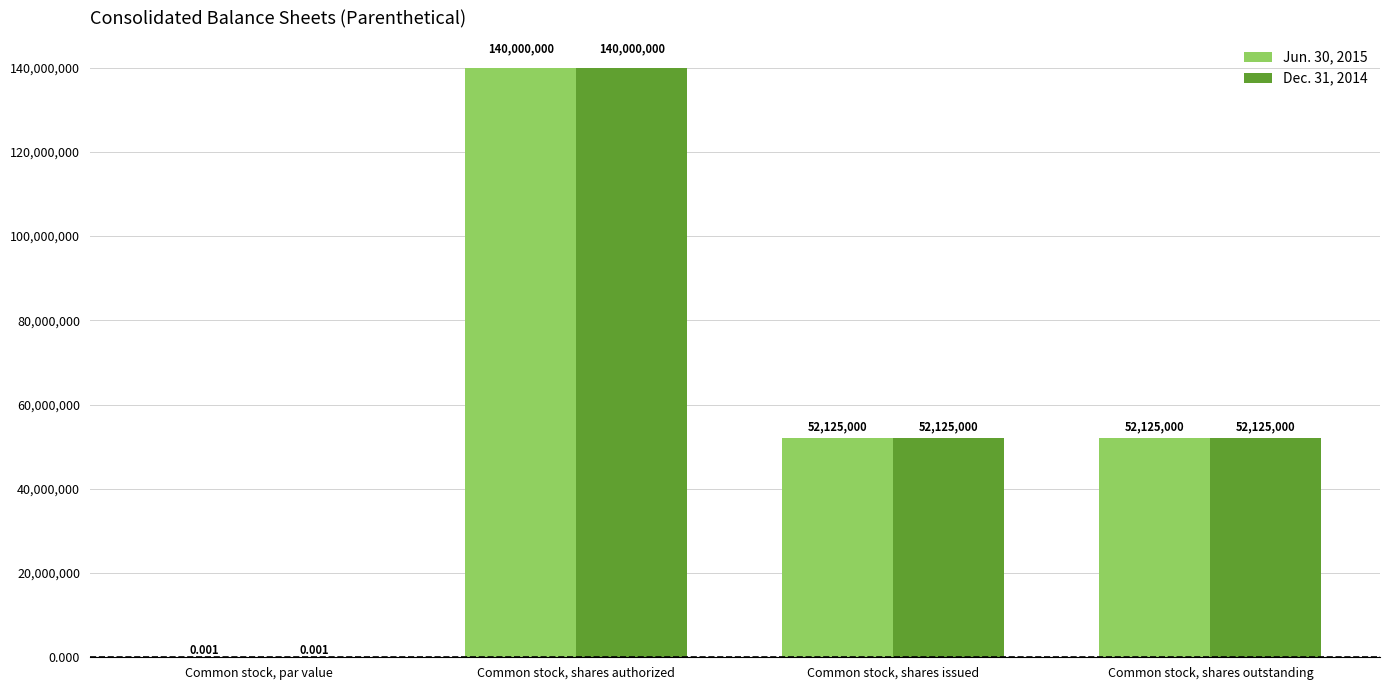

Read the Dec. 31, 2014 value at Common stock, shares authorized.

140000000.0